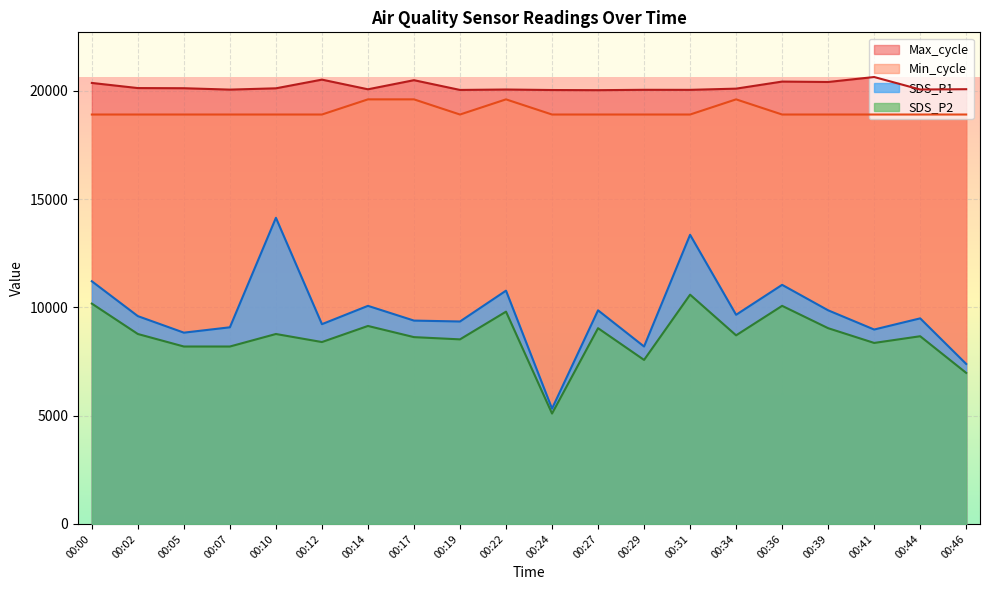

Reading right to left, extract all data points from this chart.

SDS_P1: 7385.9	9490.3	8974.5	9861.6	11037.6	9655.3	13348.3	8190.5	9861.6	5322.8	10769.4	9345.8	9387.1	10067.9	9222.1	14132.2	9077.6	8830.1	9593.4	11202.6
SDS_P2: 6973.3	8665.0	8355.6	9036.4	10067.9	8706.3	10583.7	7571.6	9036.4	5095.9	9799.7	8520.6	8623.8	9139.5	8396.8	8768.2	8190.5	8190.5	8768.2	10171.1
Min_cycle: 18900.0	18900.0	18900.0	18900.0	18900.0	19600.0	18900.0	18900.0	18900.0	18900.0	19600.0	18900.0	19600.0	19600.0	18900.0	18900.0	18900.0	18900.0	18900.0	18900.0
Max_cycle: 20069.0	20054.0	20631.0	20402.0	20421.0	20095.0	20039.0	20041.0	20024.0	20031.0	20054.0	20035.0	20485.0	20065.0	20511.0	20110.0	20050.0	20114.0	20121.0	20358.0